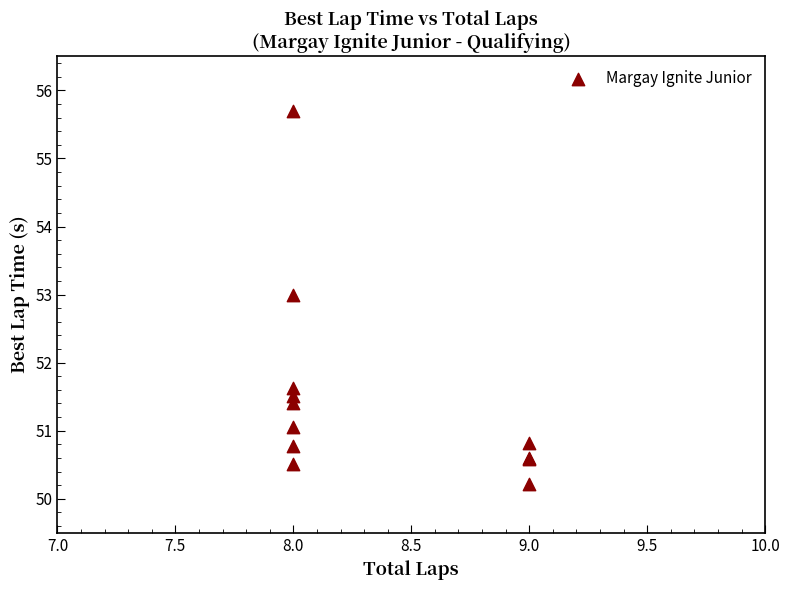

What Y value in the scatter plot is closest to 52?

51.6